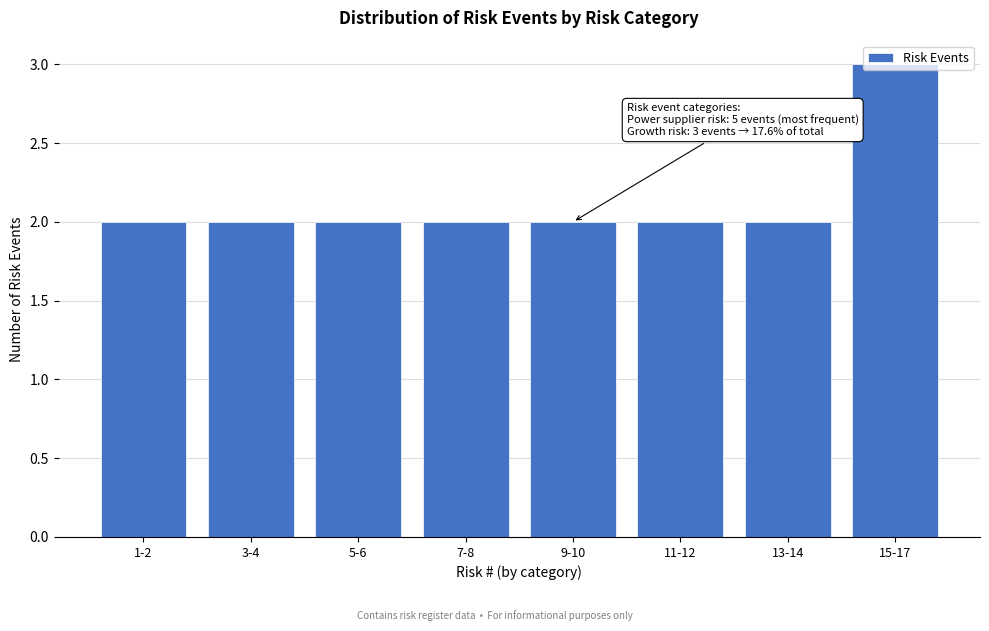

What is the sum of all values?

17